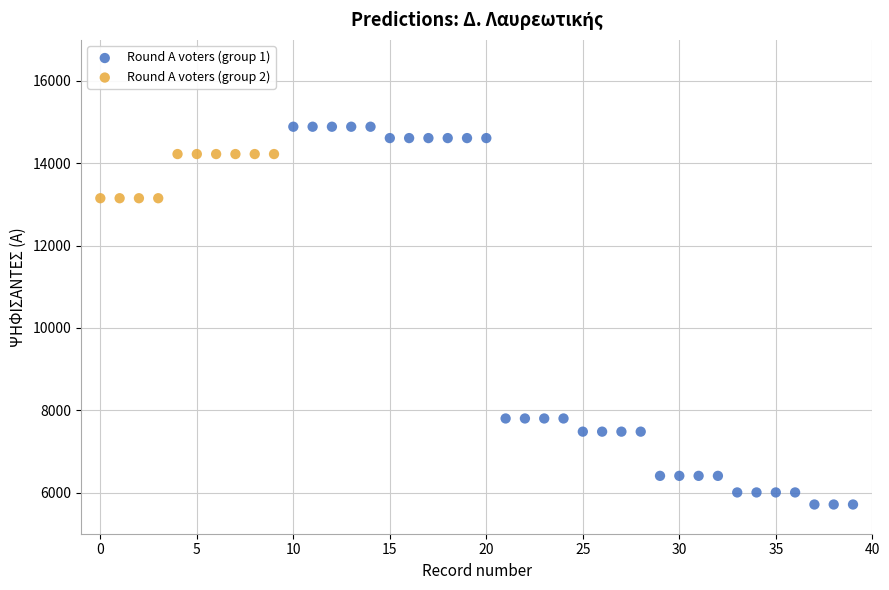

Which series contains the highest Y value?

Round A voters (group 1)